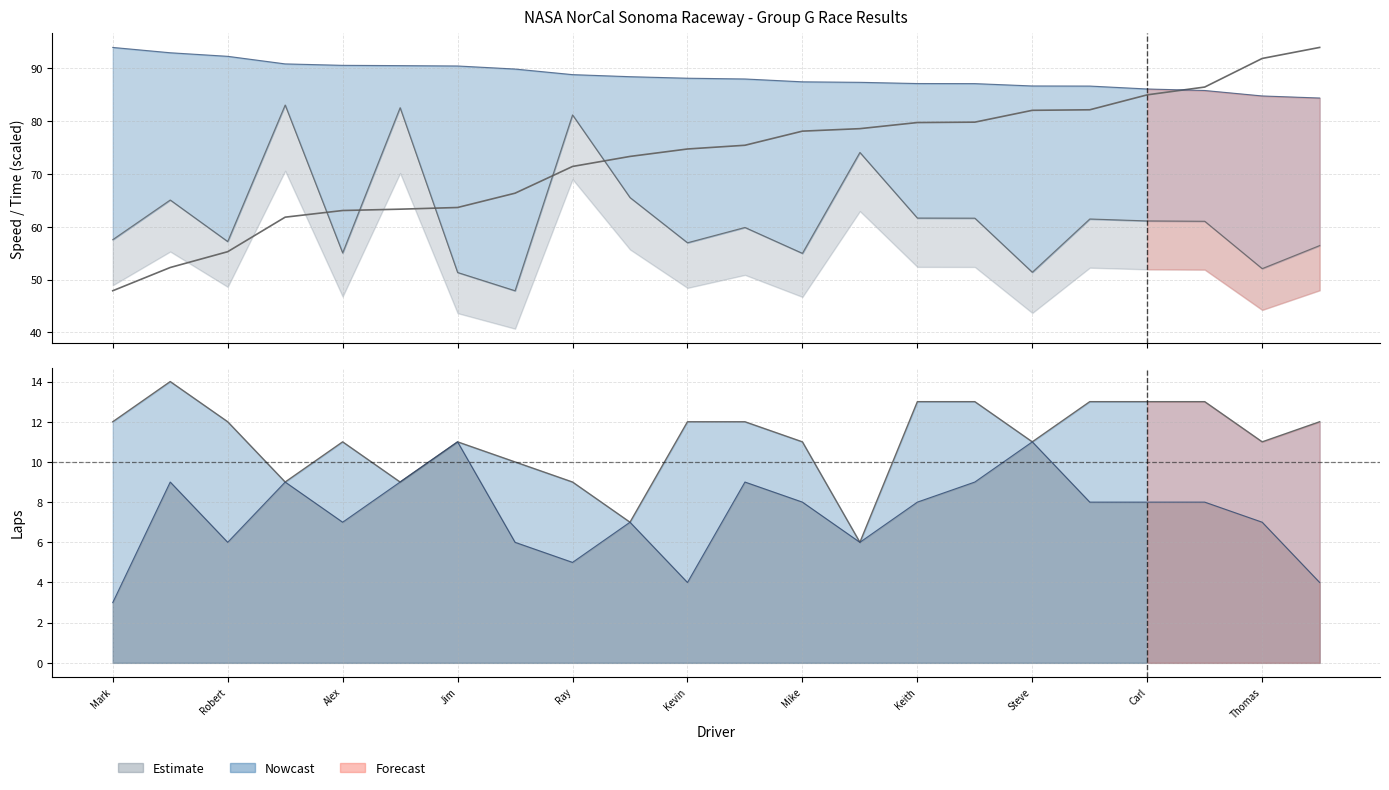

Count the number of categories in the chart.

22